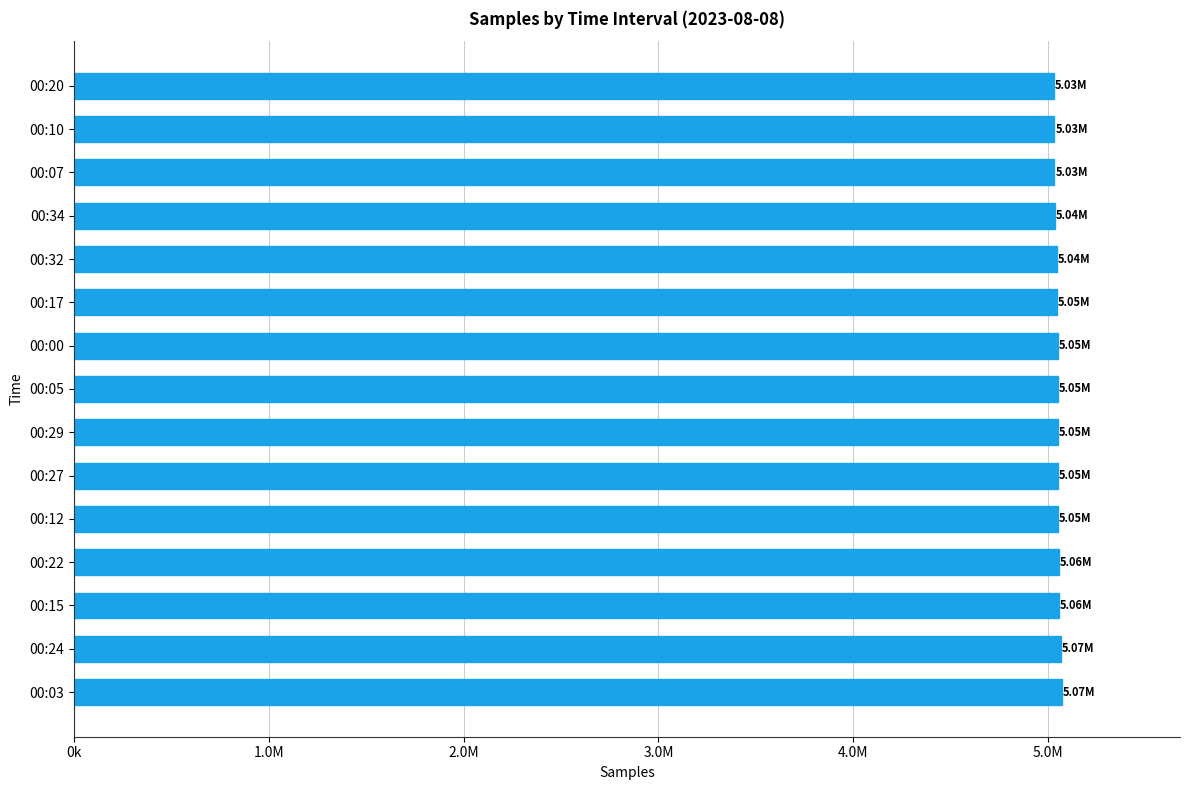

Are the bars horizontal?

Yes